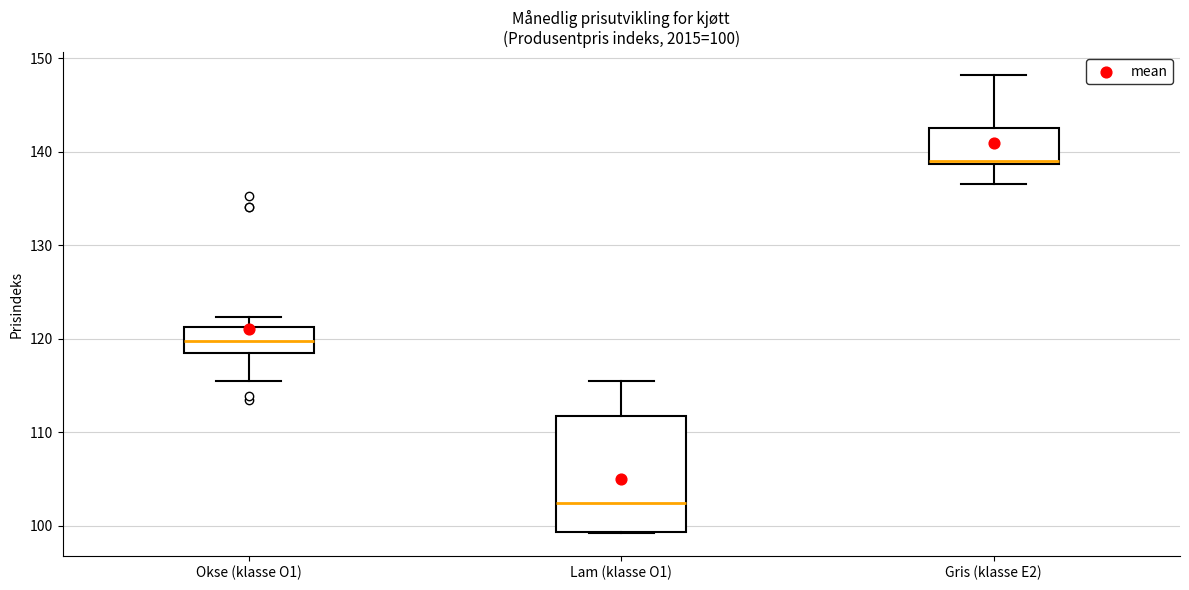

Which box is the tallest, from its lower edge to its upper edge?

Lam (klasse O1)